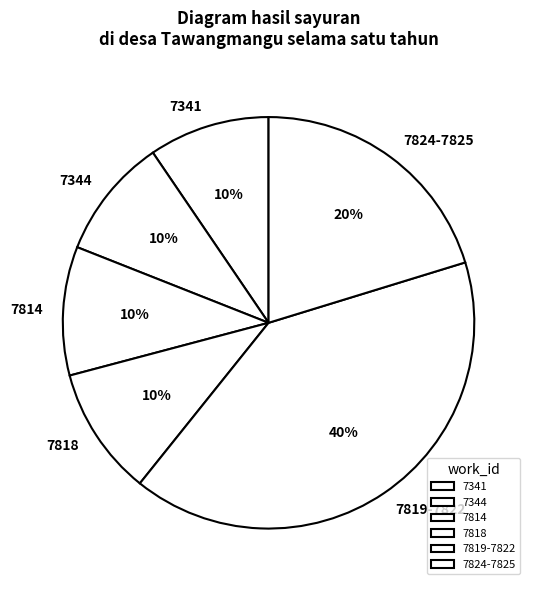

Which slice is the largest?

7819-7822